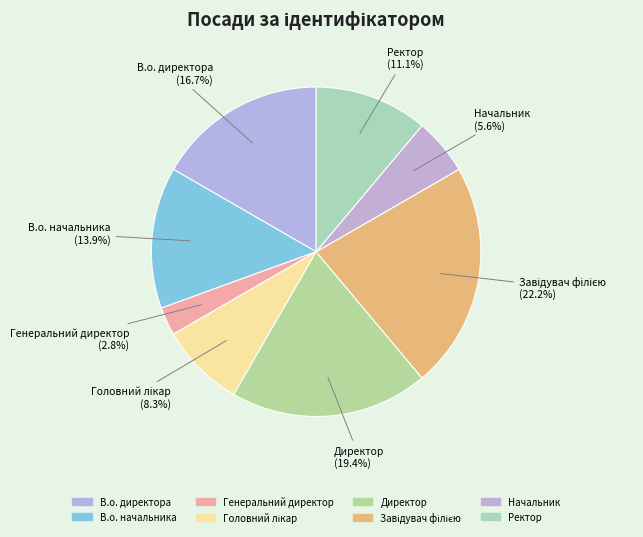

Does any single category account for the majority?

No